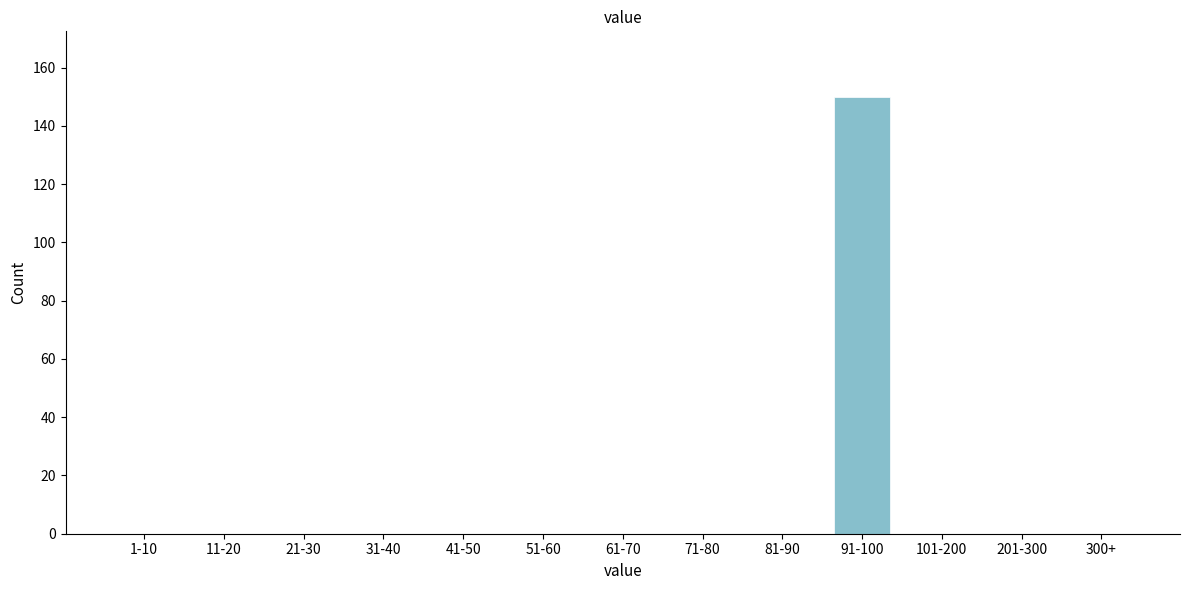

Reading left to right, extract all data points from this chart.

1-10=0	11-20=0	21-30=0	31-40=0	41-50=0	51-60=0	61-70=0	71-80=0	81-90=0	91-100=150	101-200=0	201-300=0	300+=0